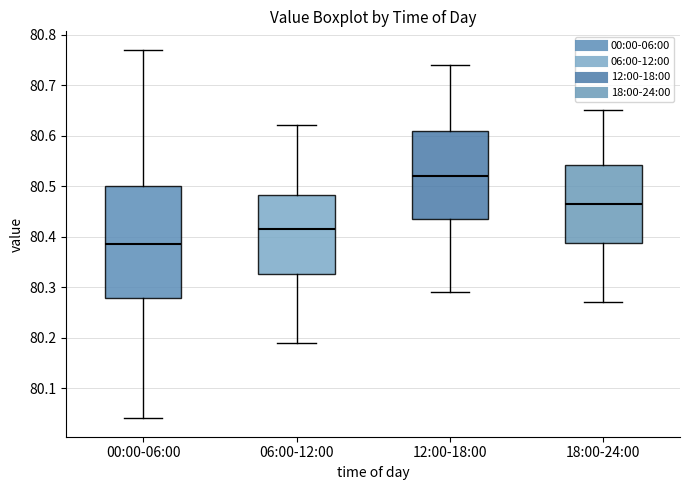

Reading left to right, transcribe this box plot: for each box, give where its median line is, the range the box spans, and where its two whiskers end, as read against the y-axis. The values are not printed on the chart, so give them approximately, as read against the axis.

00:00-06:00: median 80.39, box 80.28 to 80.50, whiskers 80.04 to 80.77
06:00-12:00: median 80.42, box 80.33 to 80.48, whiskers 80.19 to 80.62
12:00-18:00: median 80.52, box 80.44 to 80.61, whiskers 80.29 to 80.74
18:00-24:00: median 80.47, box 80.39 to 80.54, whiskers 80.27 to 80.65